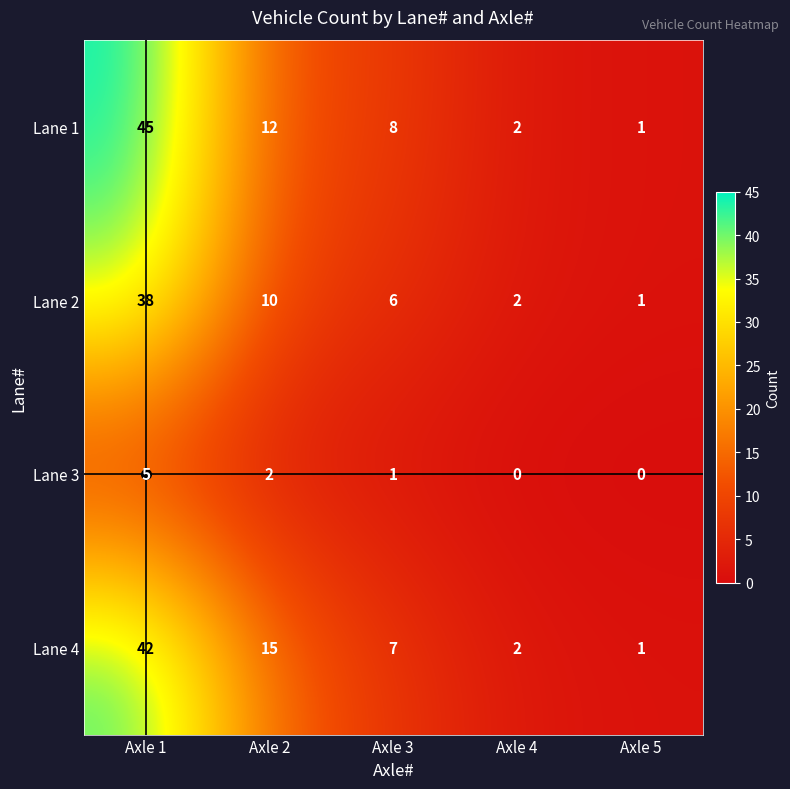

What is the highest value of the Lane 2 series?

38